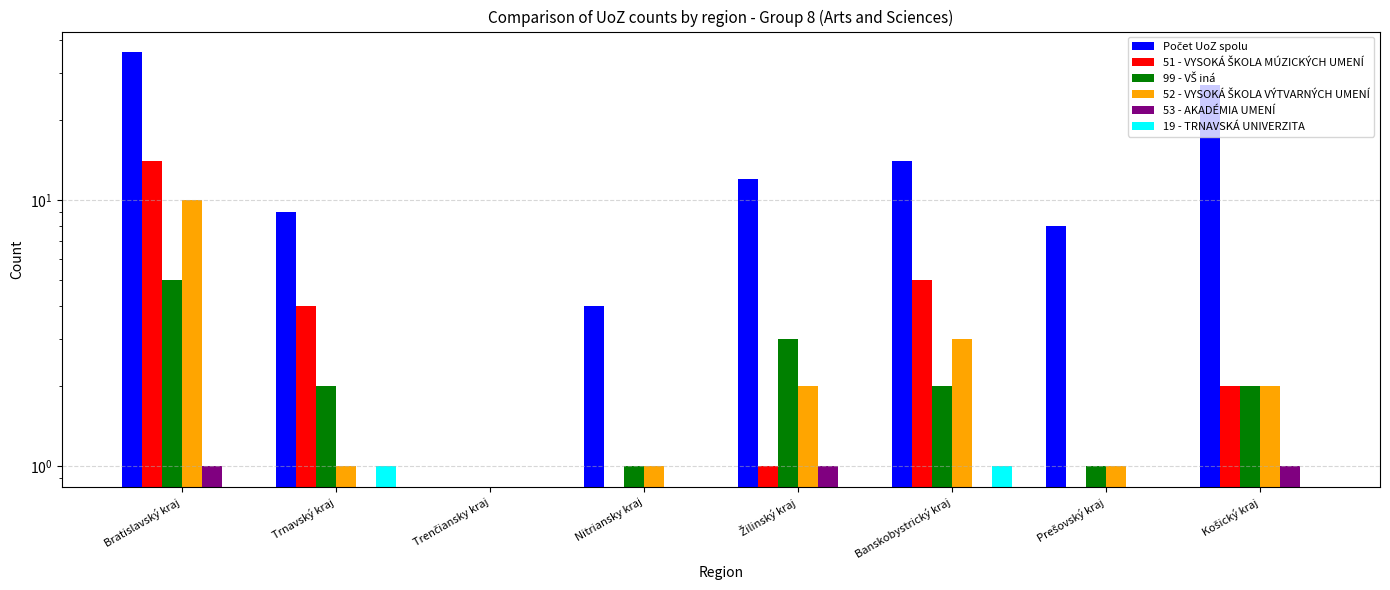

Does the chart contain any negative values?

No